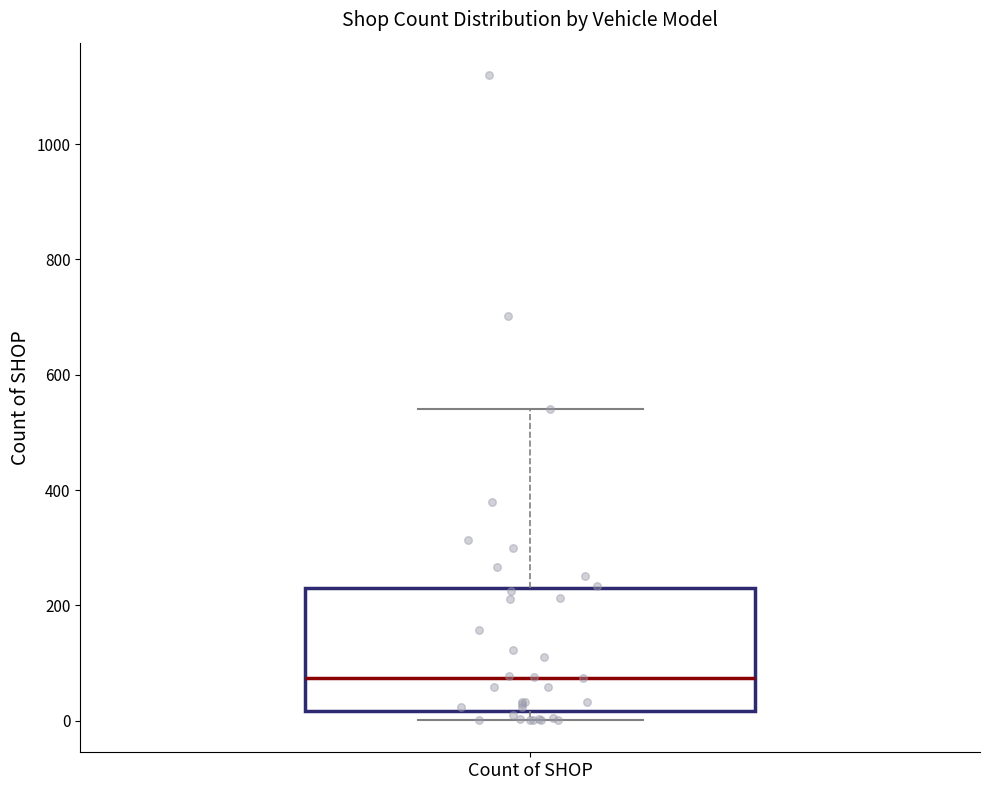

Transcribe this box plot: give where the median line is, the range the box spans, and where the two whiskers end, as read against the y-axis. The values are not printed on the chart, so give them approximately, as read against the axis.

median 80, box 20 to 220, whiskers 0 to 540